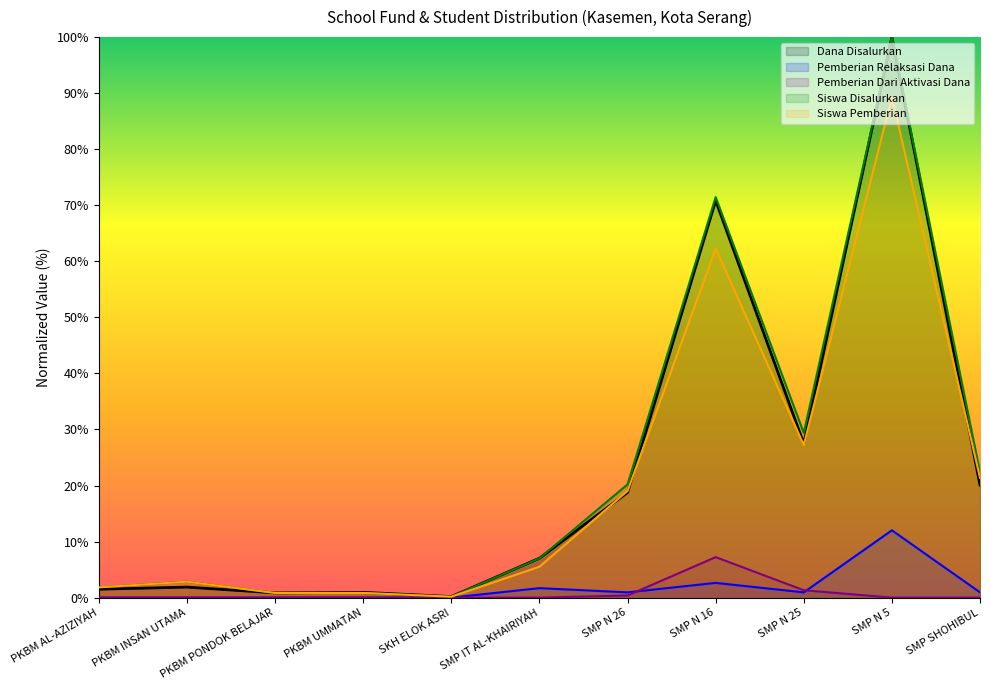

Does the chart display data point markers on the line(s)?

No